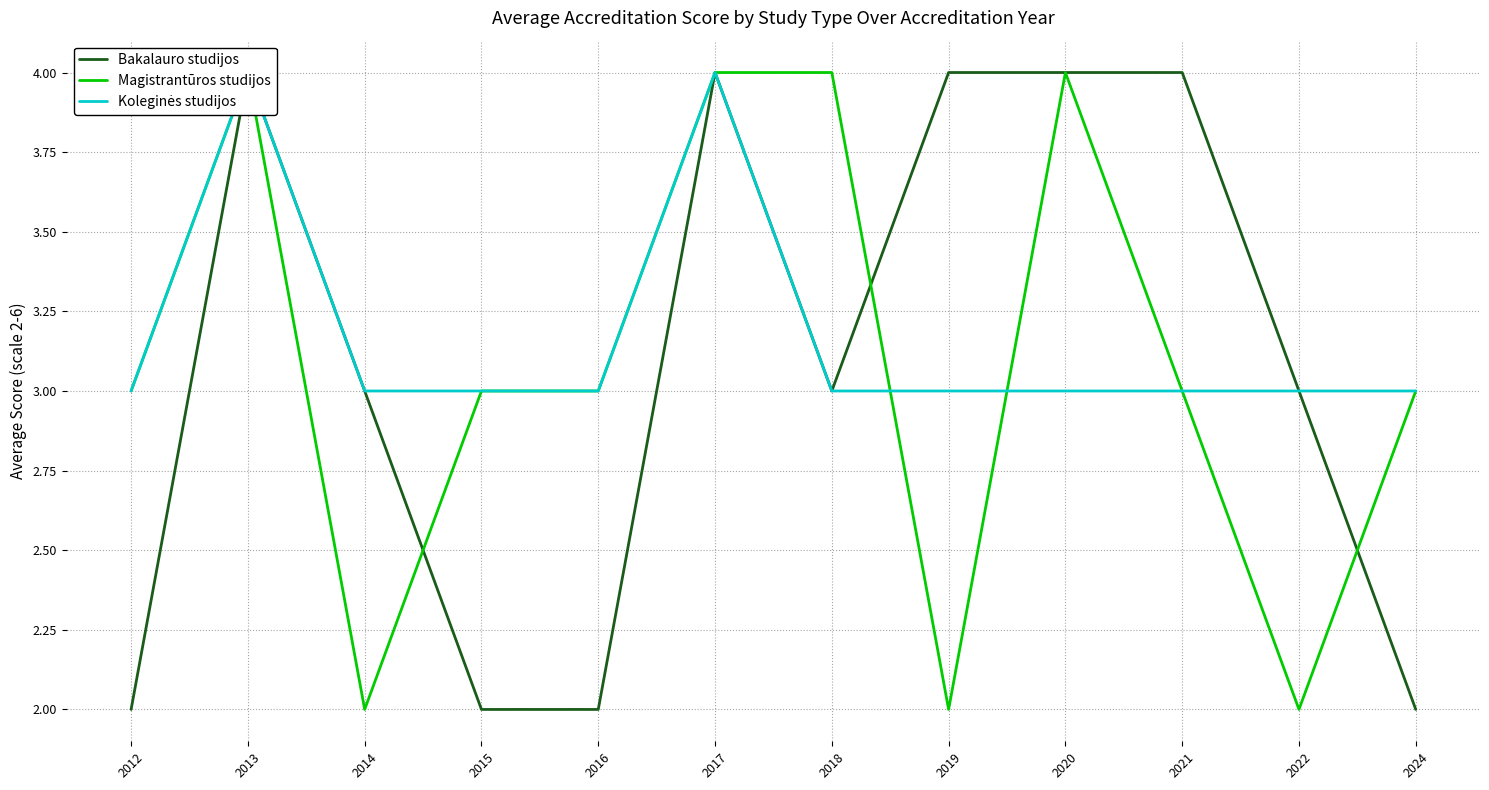

Is the value of Koleginės studijos at 2021 greater than the value of Magistrantūros studijos at 2017?

No